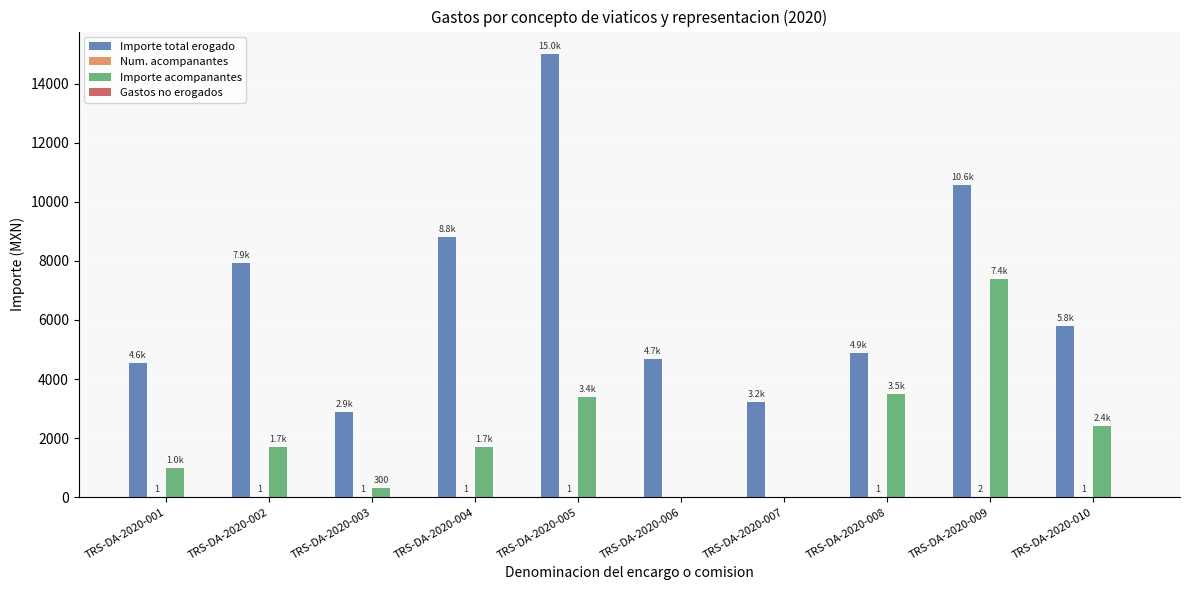

Which series has the largest total across all categories?

Importe total erogado